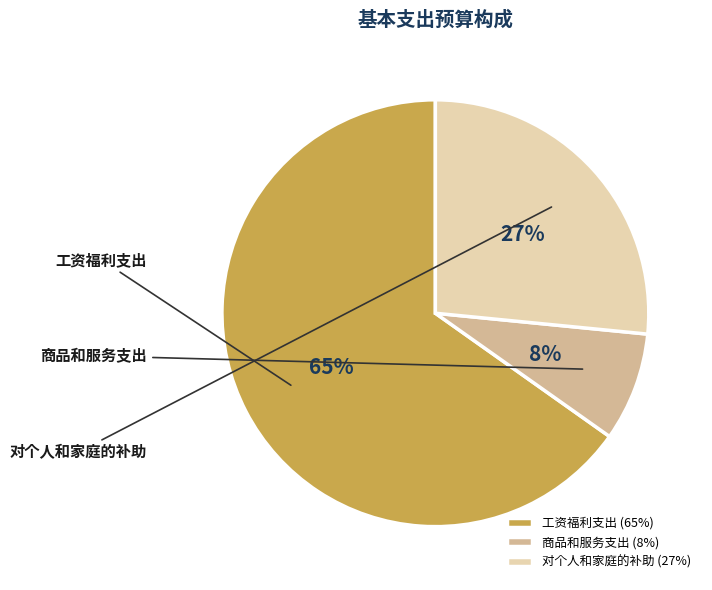

To the nearest percent, what is the difference between the 工资福利支出 and 对个人和家庭的补助 slice percentages?

39%